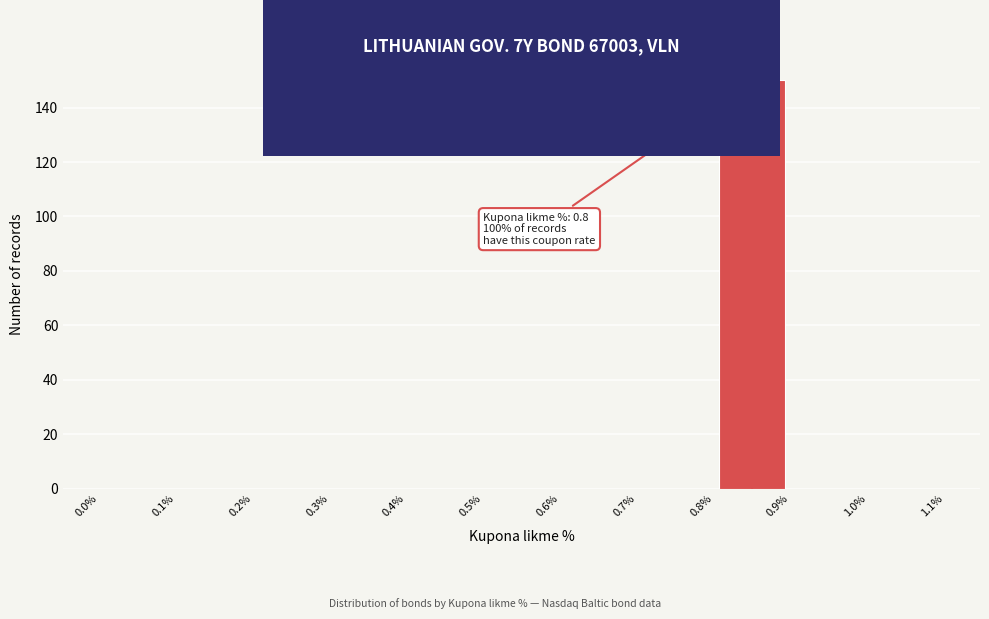

Which range on the x-axis has the tallest bar?

0.8% to 0.9%